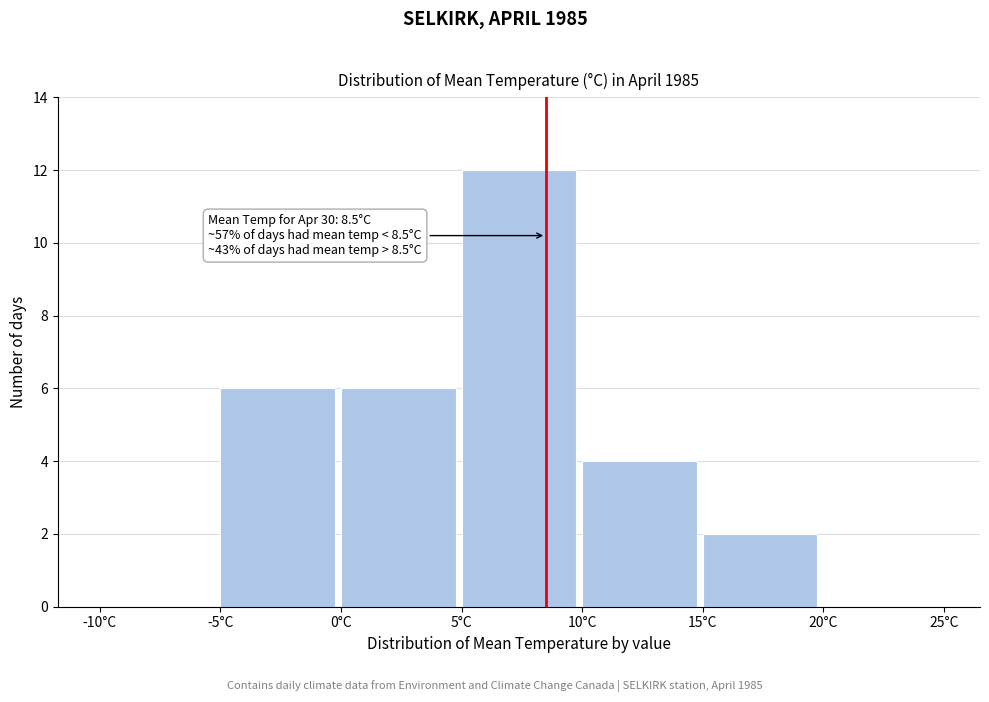

Over which range of the x-axis is the bar tallest?

5 to 10